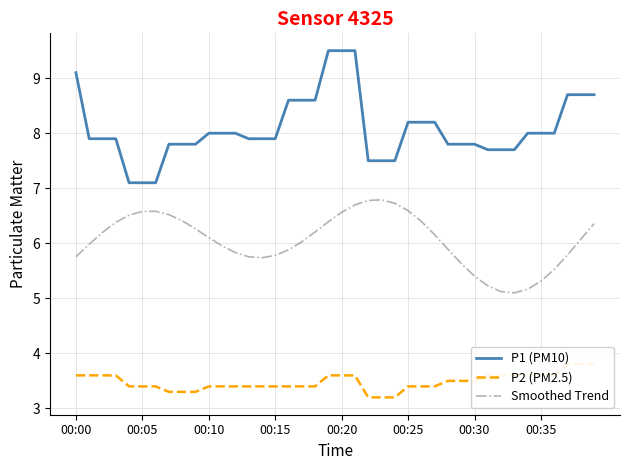

True or false: Smoothed Trend and P2 (PM2.5) cross at least once.

False